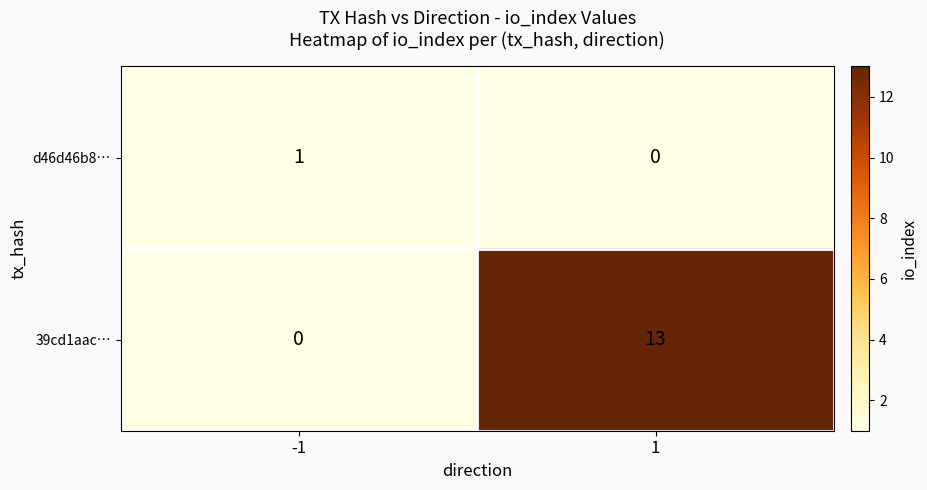

True or false: 39cd1aac… has a value of 13 at 1.

True